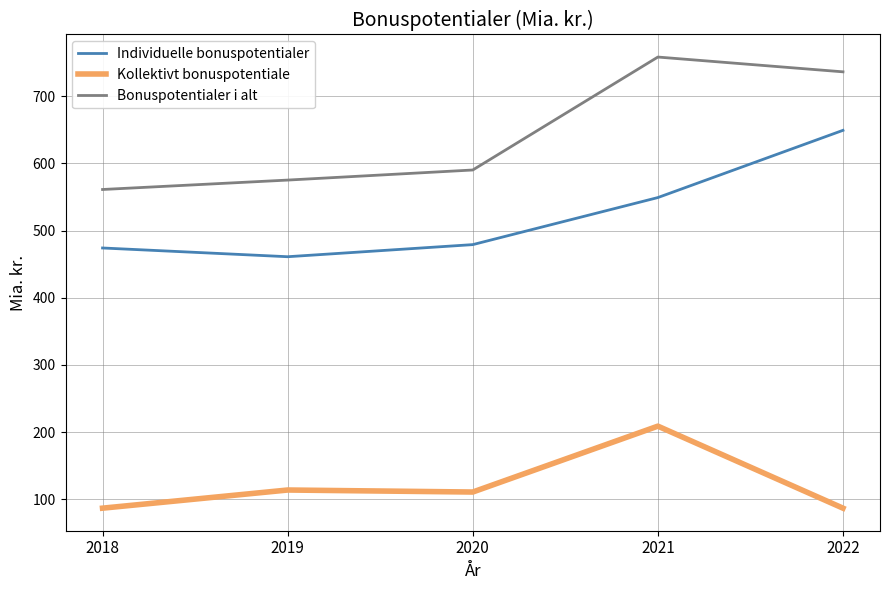

Where is the first local minimum for Individuelle bonuspotentialer?

2019